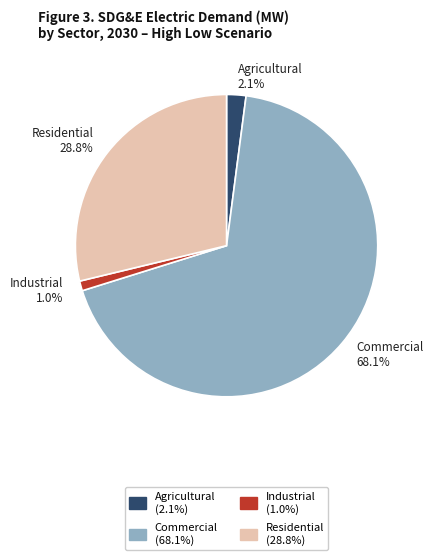

What is the smallest slice in the pie chart?

Industrial